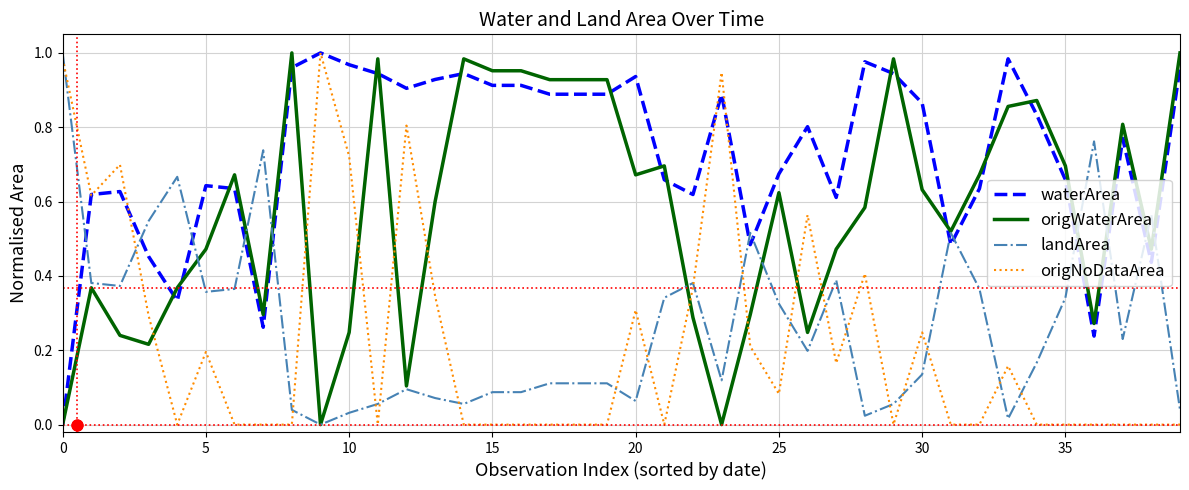

Is the value of landArea at 30 greater than the value of waterArea at 28?

No